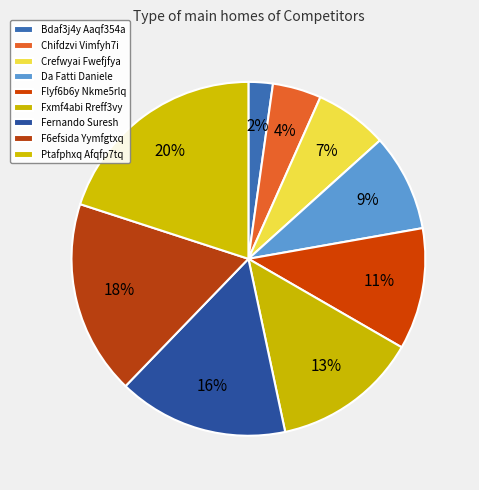

Count the number of slices in the pie.

9